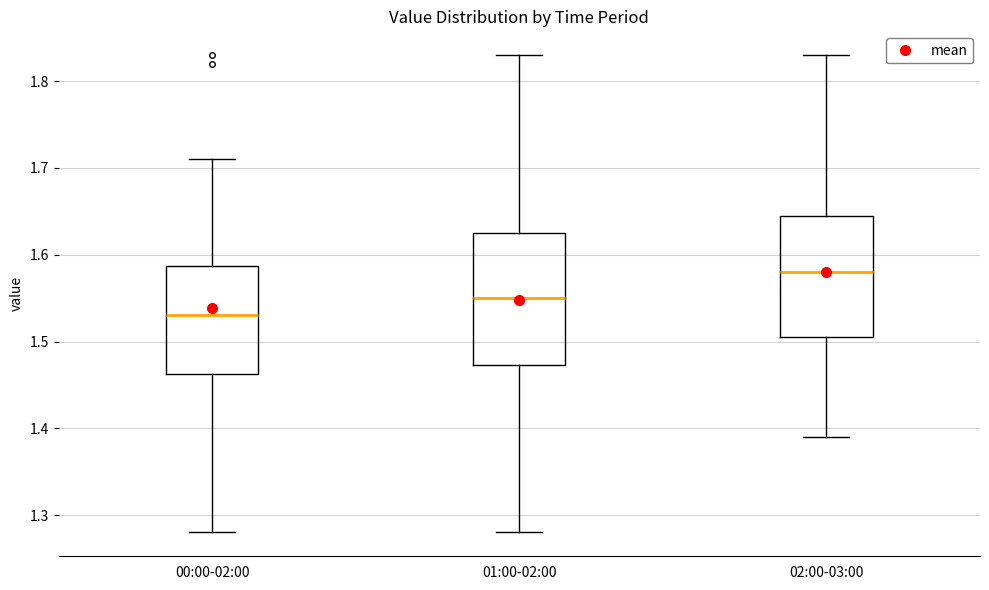

Reading left to right, transcribe this box plot: for each box, give where its median line is, the range the box spans, and where its two whiskers end, as read against the y-axis. The values are not printed on the chart, so give them approximately, as read against the axis.

00:00-02:00: median 1.53, box 1.46 to 1.59, whiskers 1.28 to 1.71
01:00-02:00: median 1.55, box 1.47 to 1.63, whiskers 1.28 to 1.83
02:00-03:00: median 1.58, box 1.51 to 1.65, whiskers 1.39 to 1.83